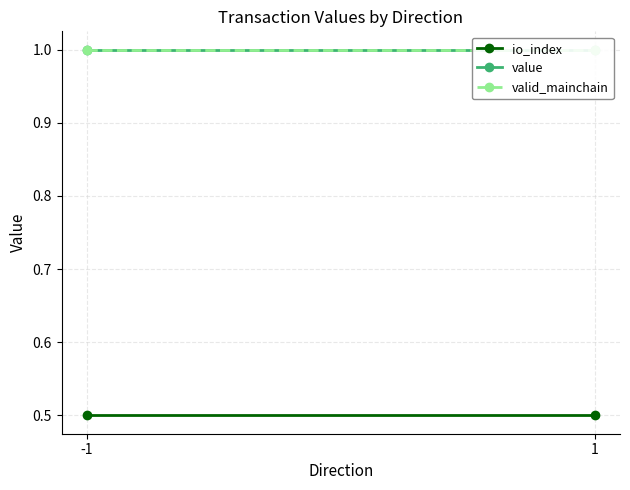

What is the spread (max minus min) of values at 1?

0.5